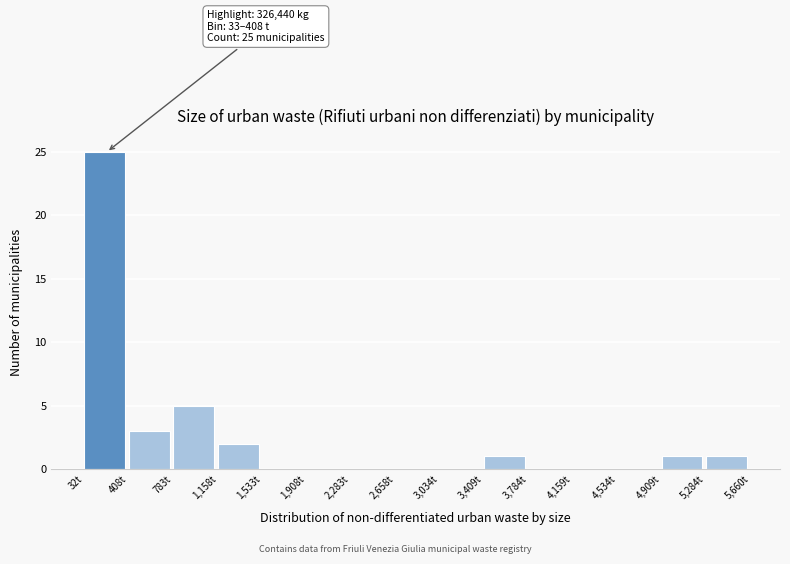

Over which range of the x-axis is the bar tallest?

50 to 400